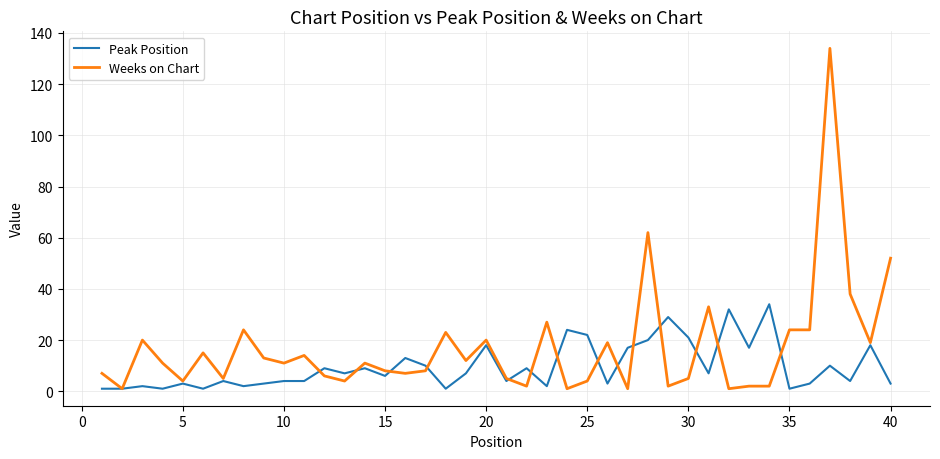

List the series in order of their peak value, lowest first.

Peak Position, Weeks on Chart